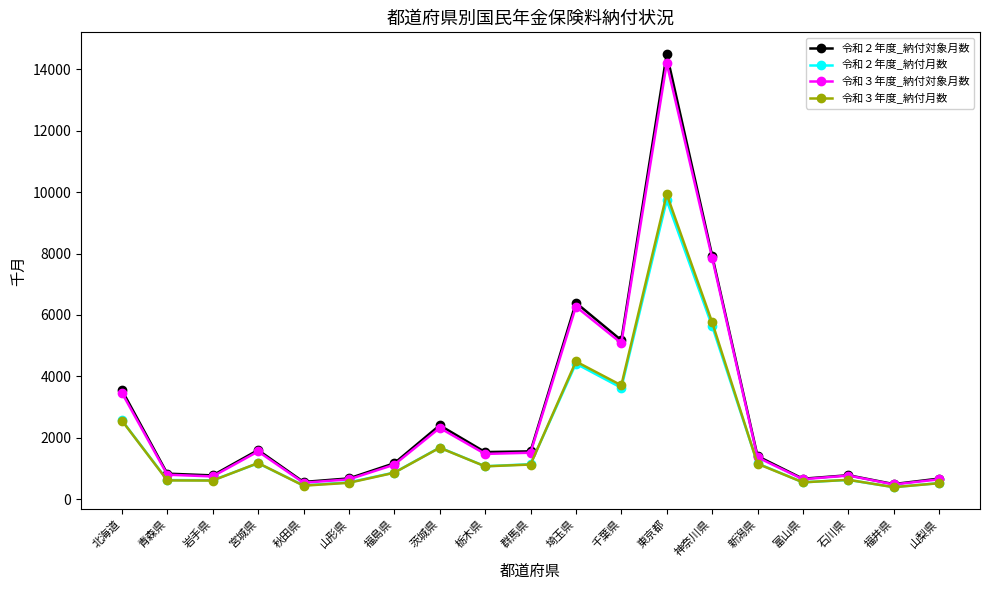

How many lines are shown in the chart?

4